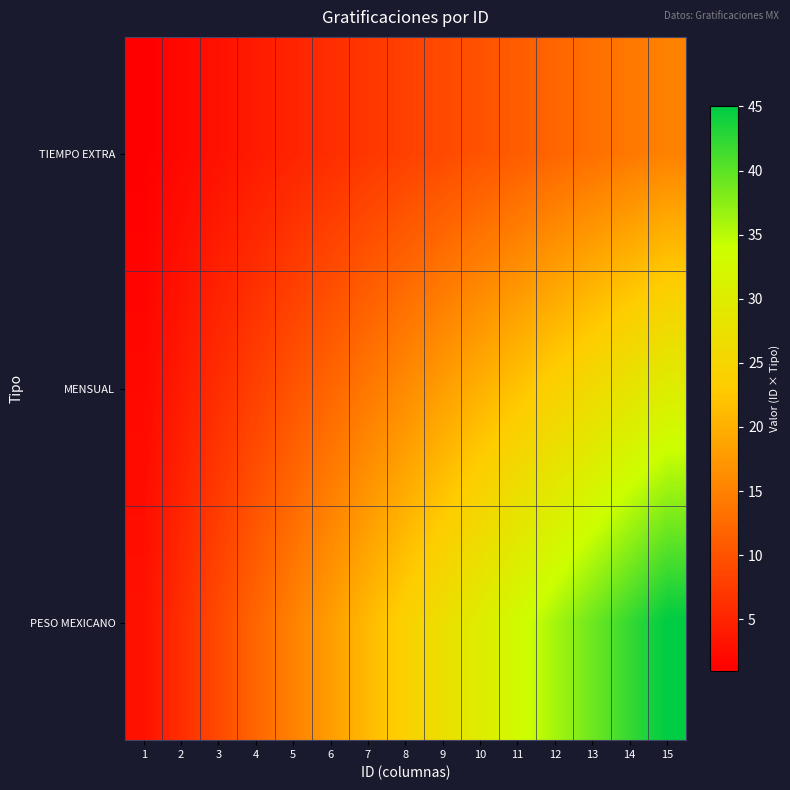

Which series has the largest total across all categories?

PESO MEXICANO